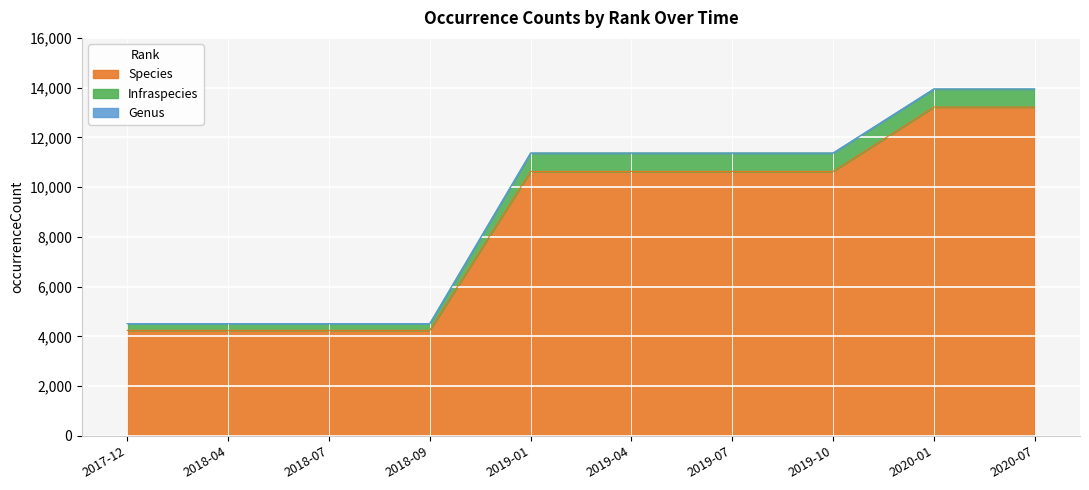

True or false: Species has more than 0 points higher than both neighbors.

False